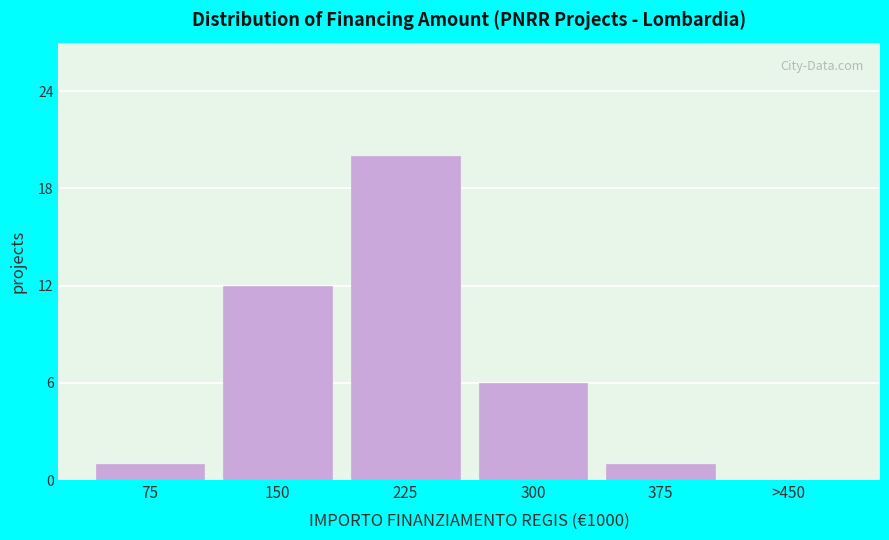

Reading right to left, what are all the values shown in this chart?

>450=0	375=1	300=6	225=20	150=12	75=1